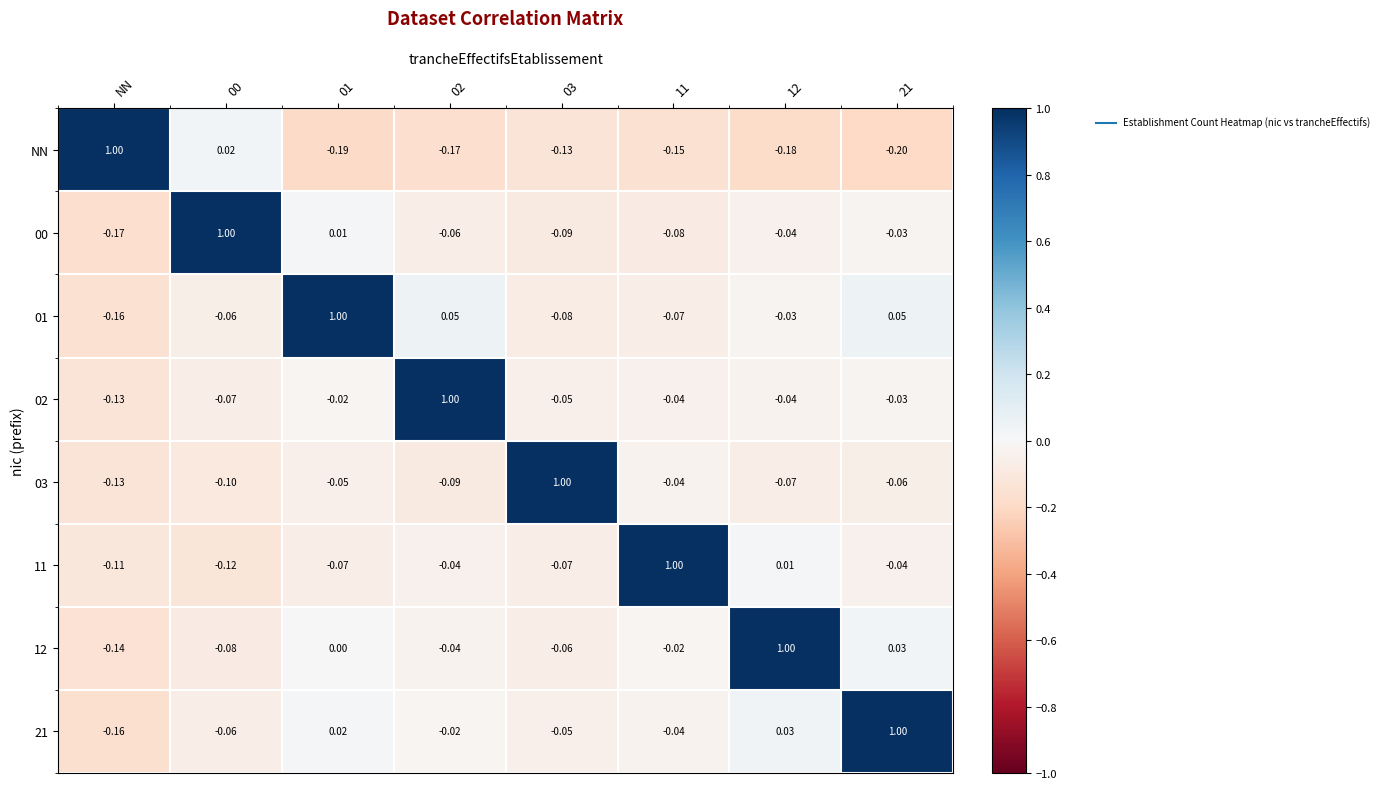

Which series has the largest range (max minus min)?

NN